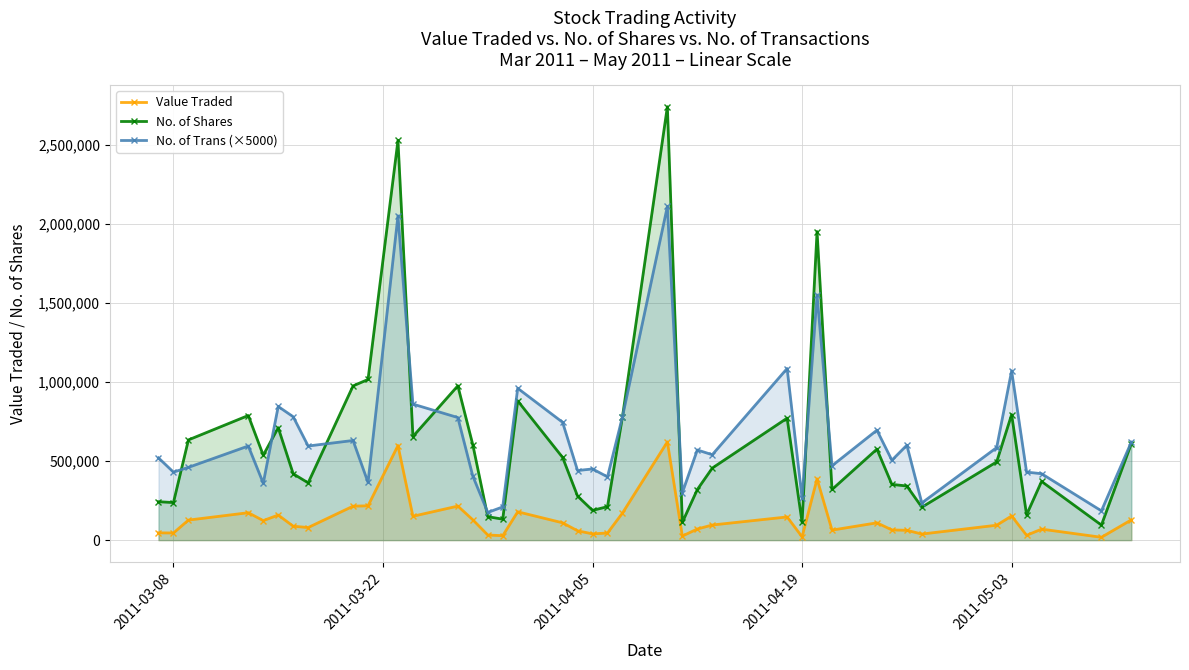

Reading left to right, transcribe all the data shown in this chart.

Value Traded: 45978	45196	126710	173331	123457	158456	88107	79572	214770	216842	597930	150917	215210	128732	32469	27988	179208	109546	58988	39622	44971	171277	621270	25817	70358	95654	146571	20837	387141	63389	109420	64605	62077	38503	94274	152775	30445	69541	18064	128264
No. of Shares: 242856	237482	633649	787866	536770	710908	419555	361943	975033	1015780	2526512	655074	975546	603146	148288	132550	880558	522862	278331	187974	211729	779981	2740065	112479	319692	455493	771172	112509	1950543	320107	575319	352309	342294	208126	494580	793453	160236	371068	95076	610782
No. of Trans (×5000): 520000	430000	460000	595000	360000	845000	780000	595000	630000	365000	2050000	860000	775000	405000	175000	210000	960000	745000	440000	450000	400000	780000	2110000	300000	570000	540000	1085000	265000	1550000	470000	695000	505000	600000	235000	585000	1070000	430000	420000	185000	620000